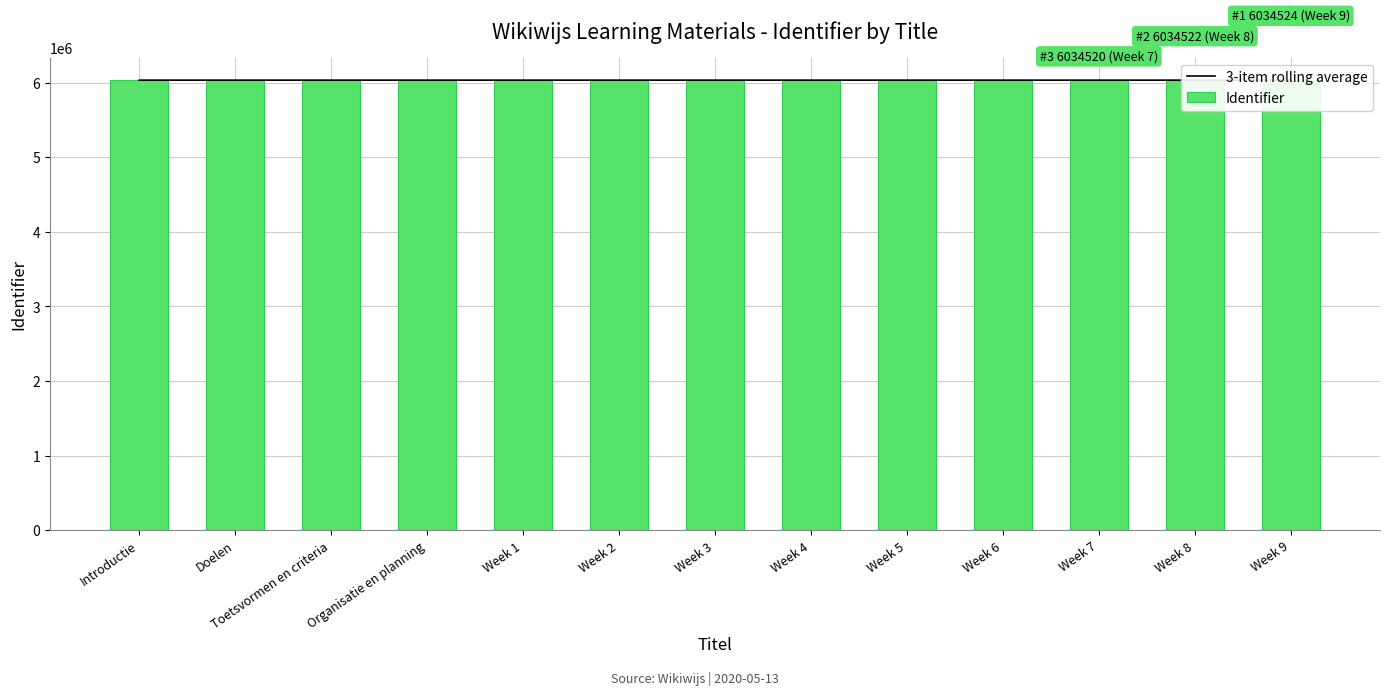

The Identifier series shows 8437789.4 at Week 5. True or false?

False